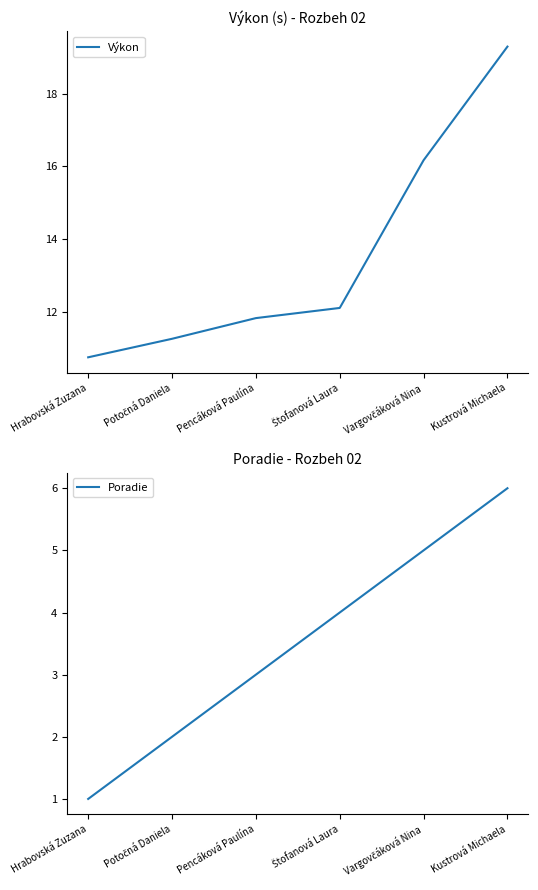

Reading left to right, list all the values displayed in this chart.

Výkon: 10.7	11.2	11.8	12.1	16.2	19.3
Poradie: 1.0	2.0	3.0	4.0	5.0	6.0